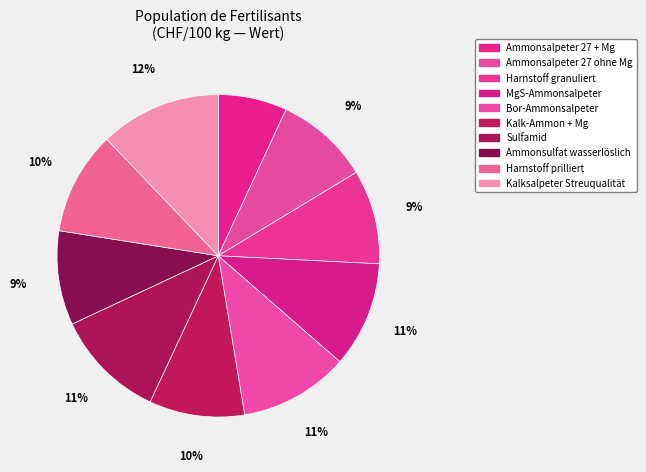

Is it true that MgS-Ammonsalpeter is 11% of the pie?

True